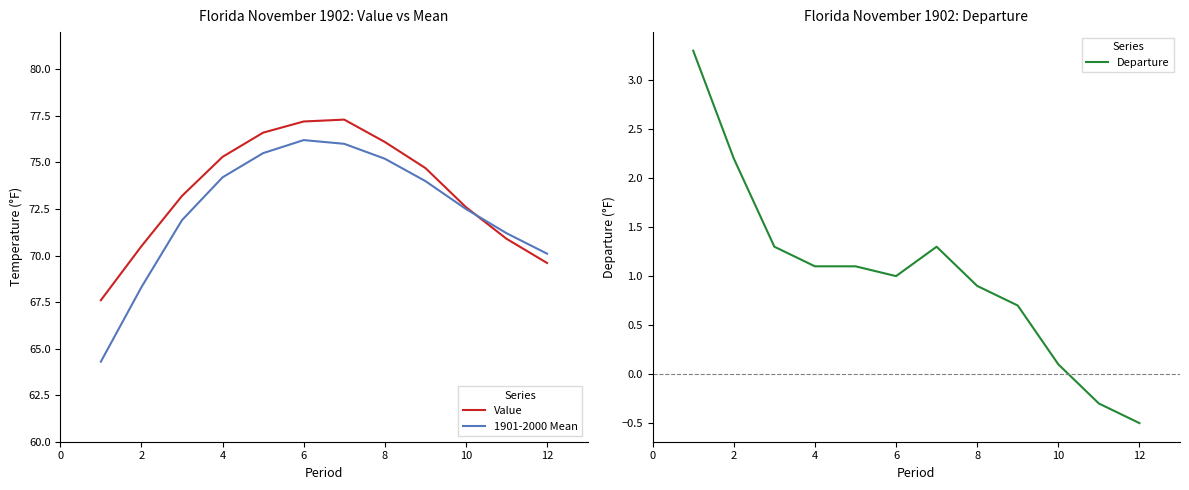

What is the highest value of the Value series?

77.3